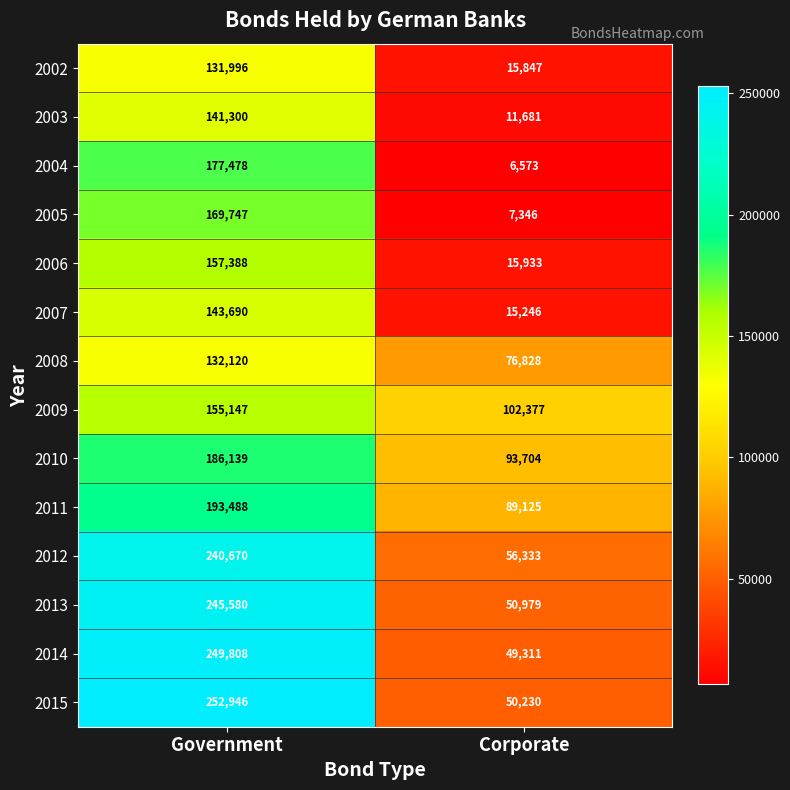

Between Government and Corporate, which series saw the biggest shift?

2015